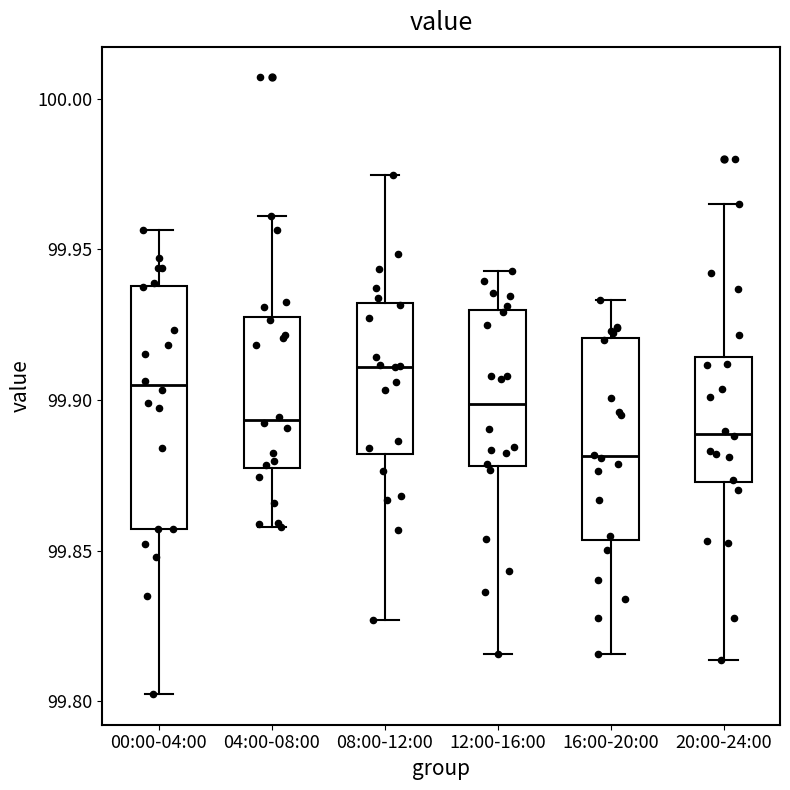

Which box's median line is the lowest?

16:00-20:00